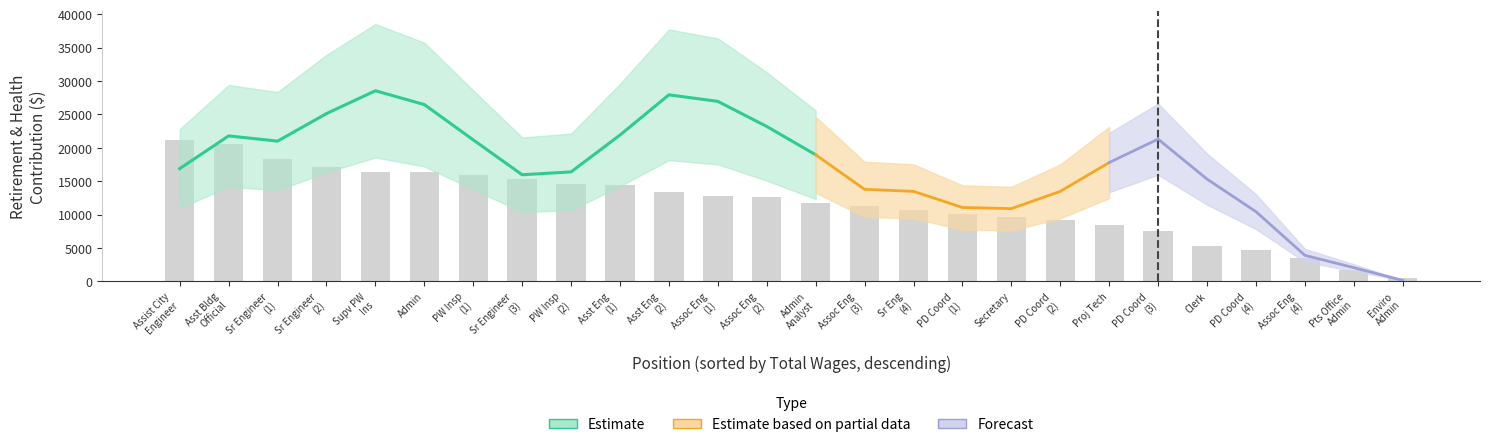

What is the smallest value displayed?

533.5